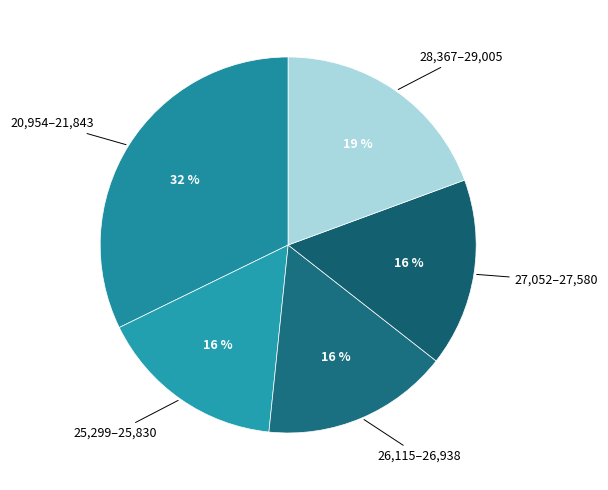

Which category has the biggest portion of the pie?

20,954–21,843